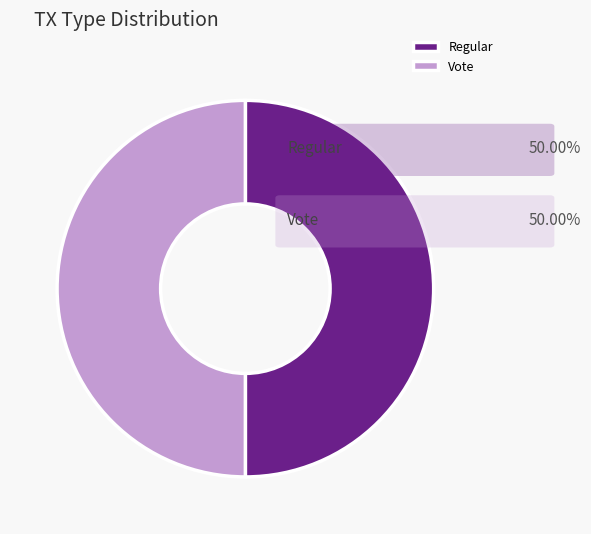

How many slices are in this pie chart?

2